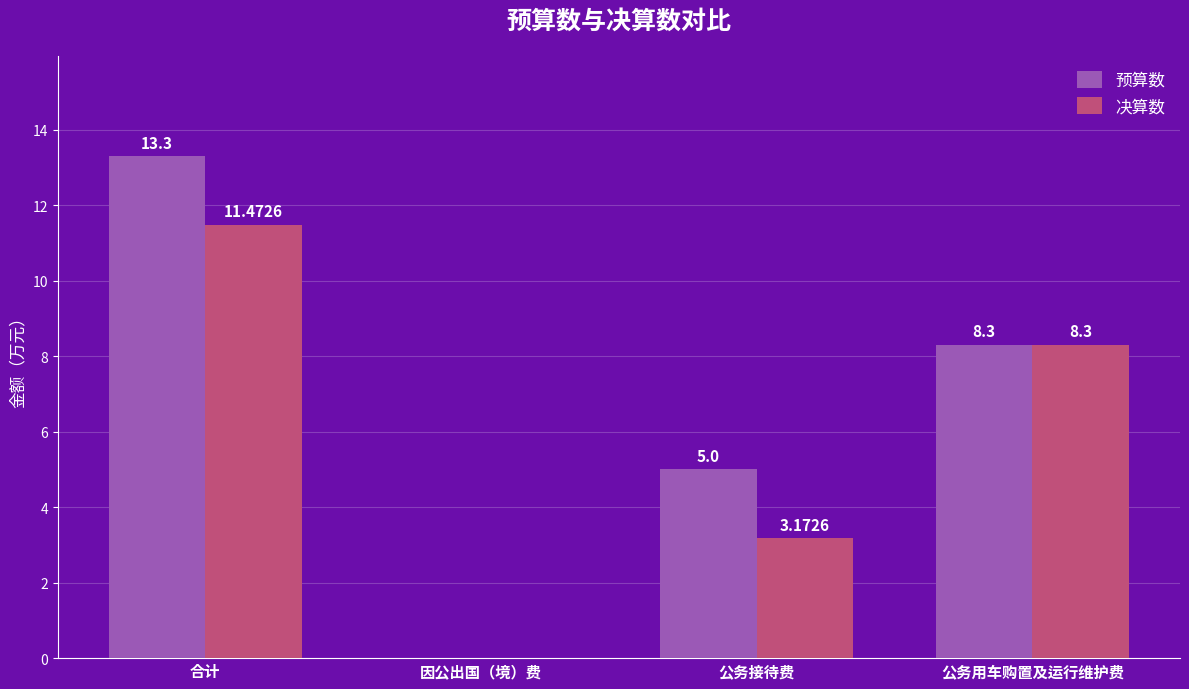

What is the sum of the 预算数 values at 合计 and 公务用车购置及运行维护费?

21.6